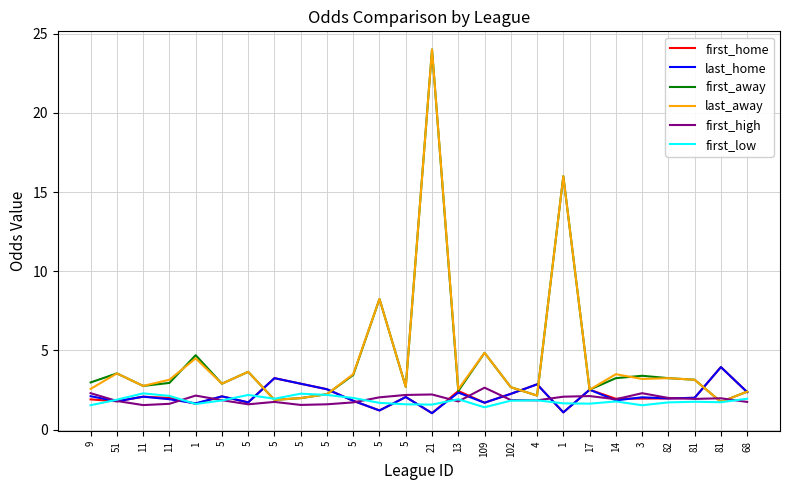

What are all the series names shown in the legend?

first_home, last_home, first_away, last_away, first_high, first_low